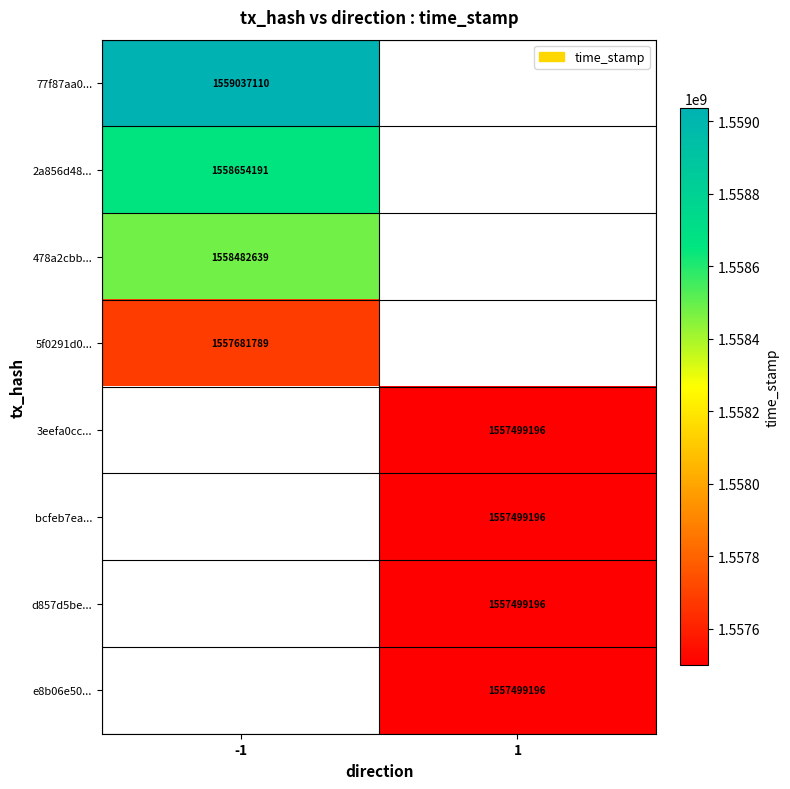

At how many categories does at least one series exceed 1557895503?

1